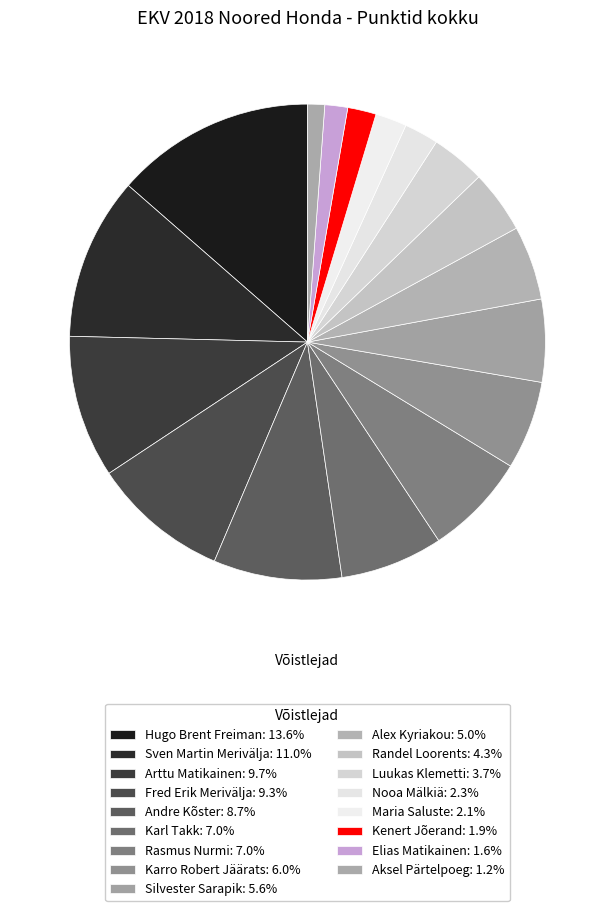

How many segments does this pie chart have?

17